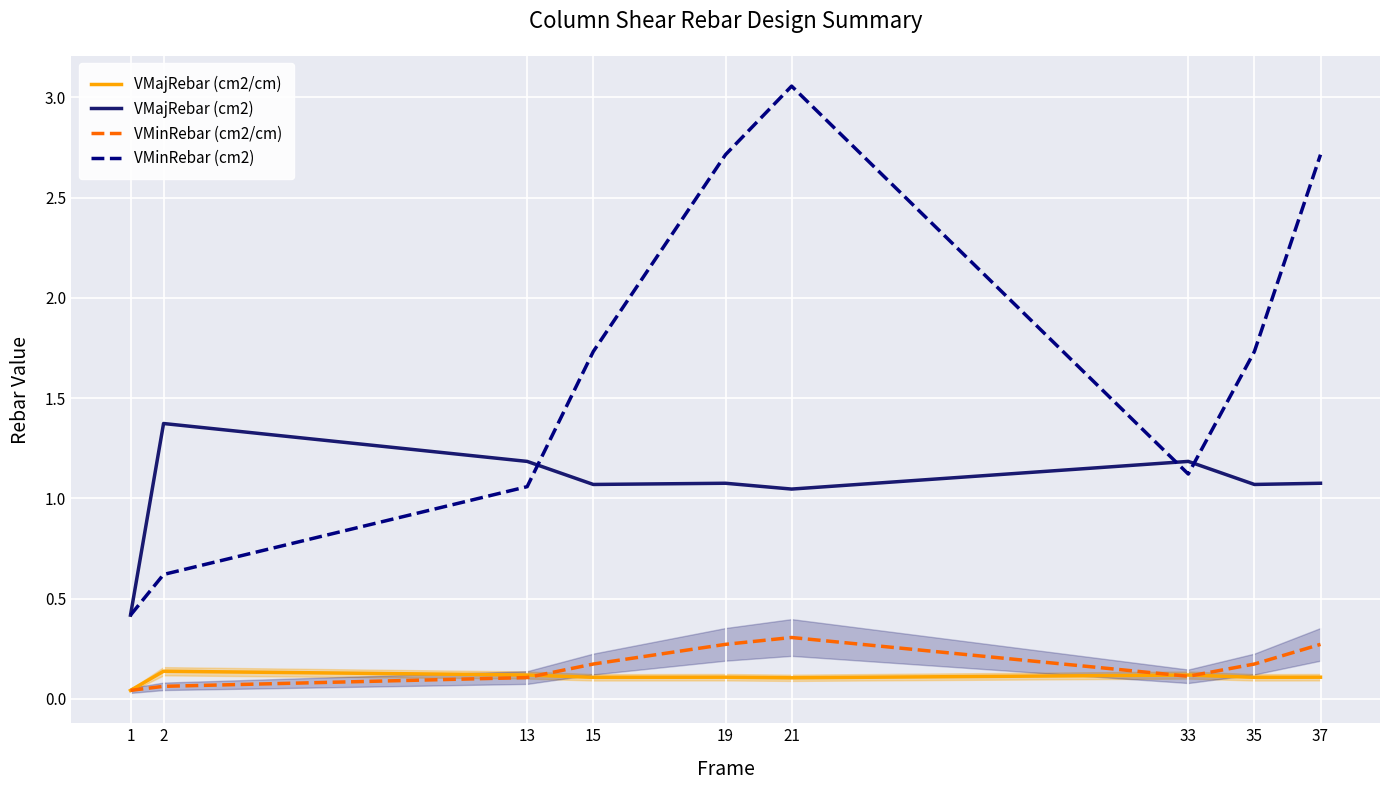

At which category is the sum across all series the highest?

21